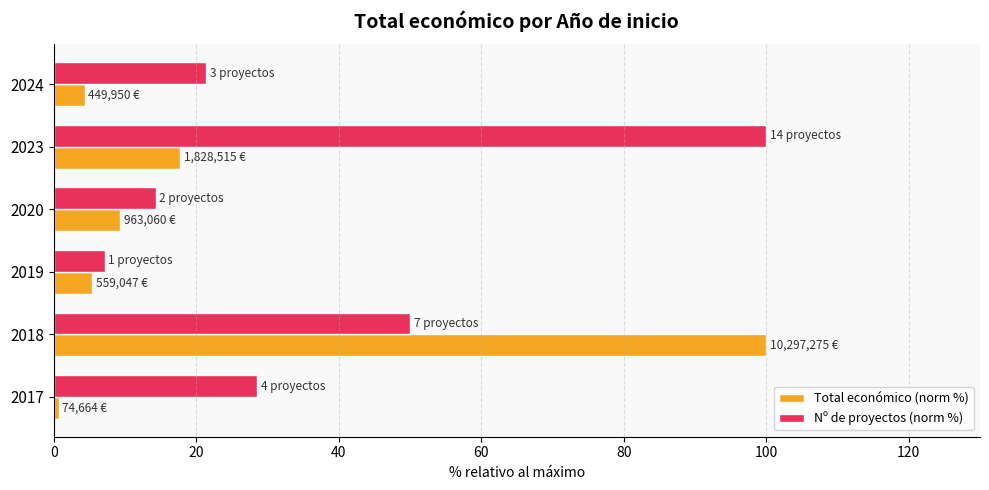

What is the total value across all series at 2020?

23.6